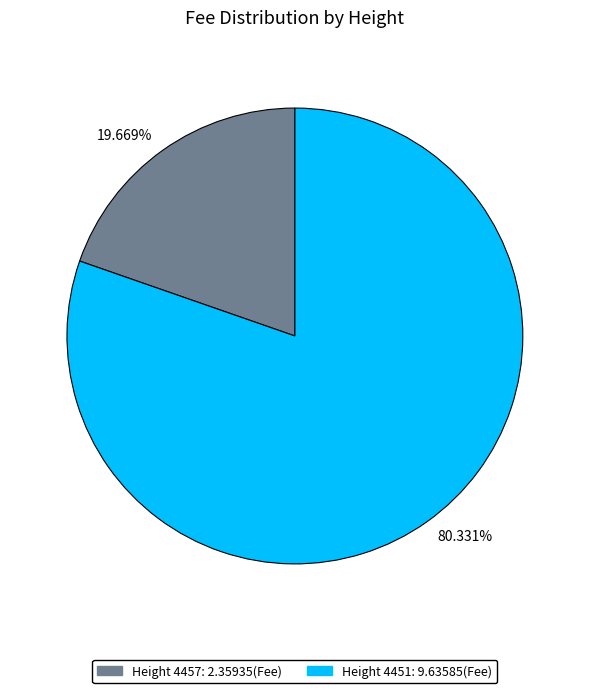

Is 19.669% the majority of the pie?

No